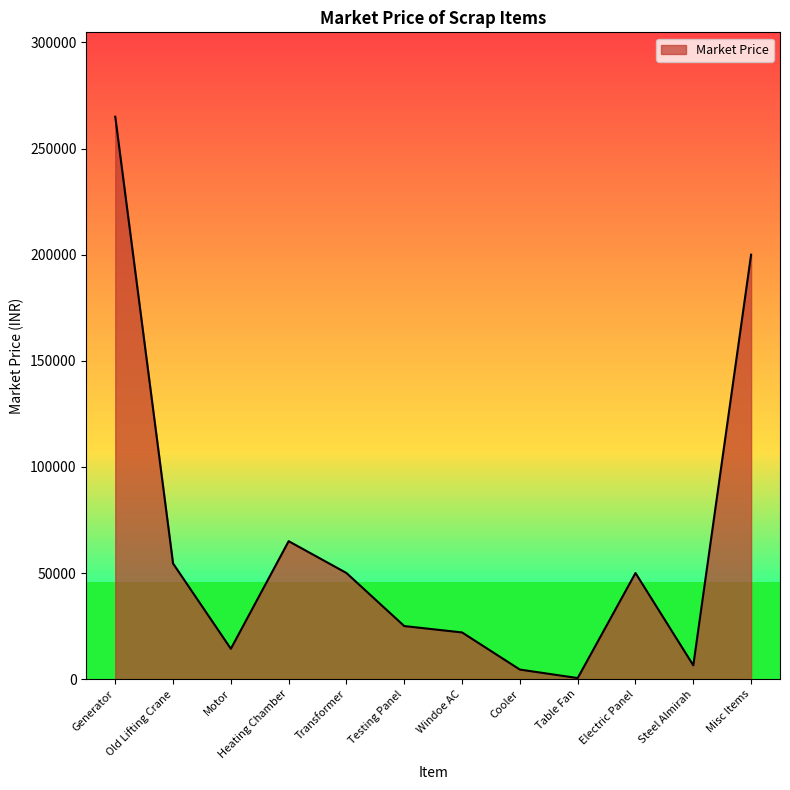

True or false: the data shows 54500 at Old Lifting Crane.

True